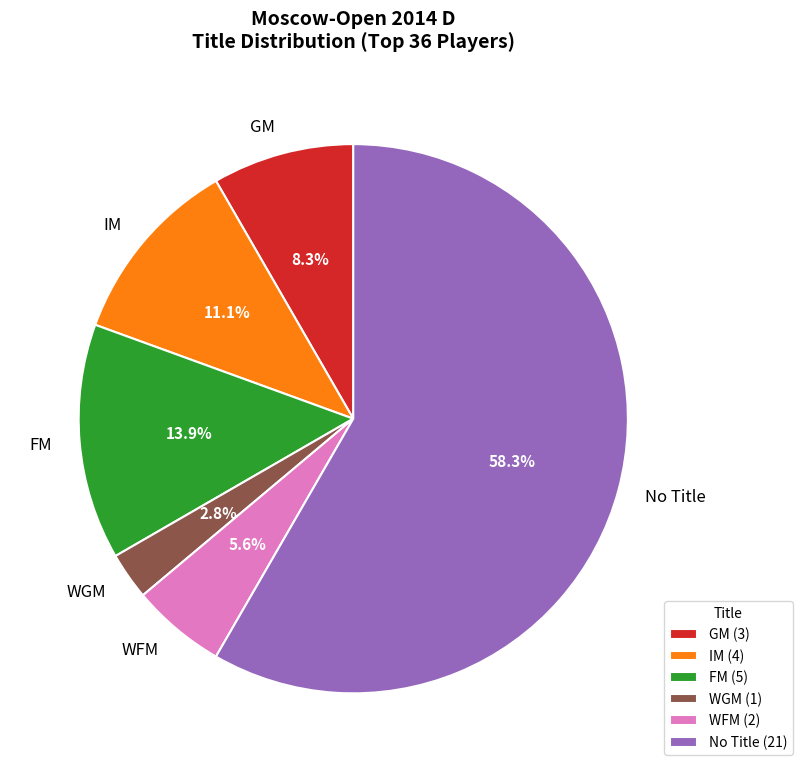

Approximately how many times larger is the value at IM compared to WGM?

4.0